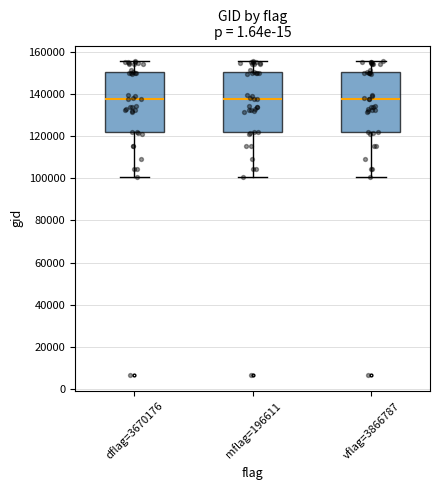

Where does the median line of the box for dflag=3670176 sit on the y-axis? The values are not printed on the chart, so give them approximately, as read against the axis.

138000